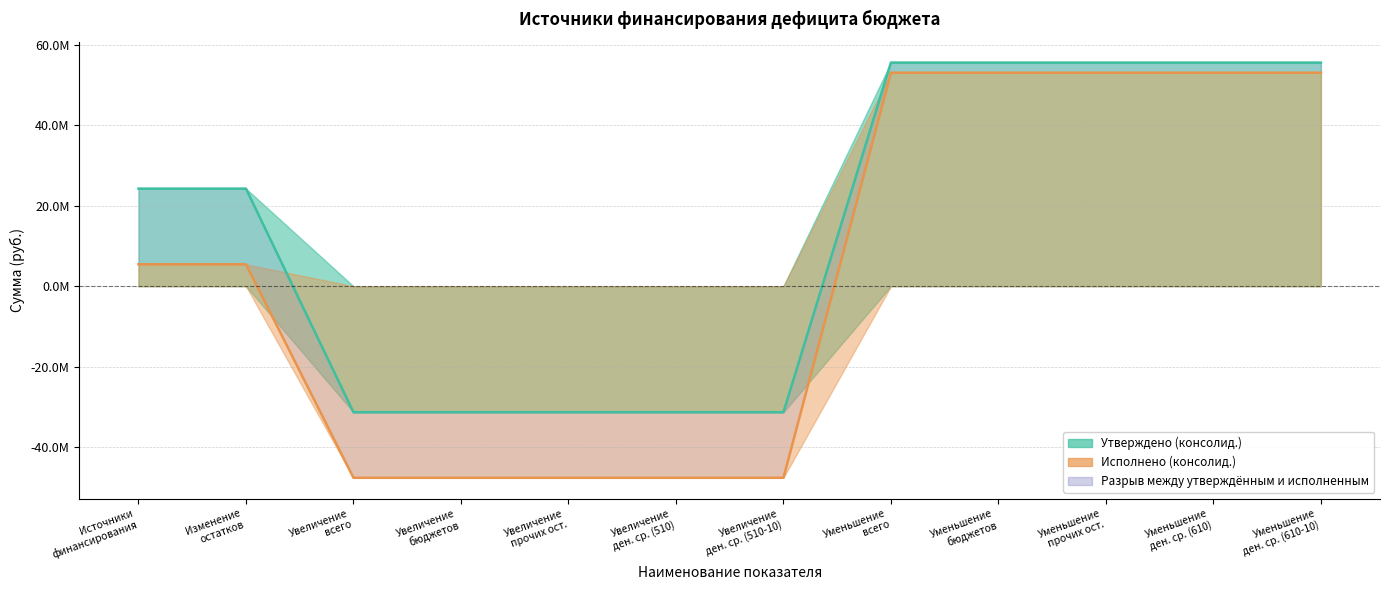

At which category is the sum across all series the highest?

Уменьшение всего